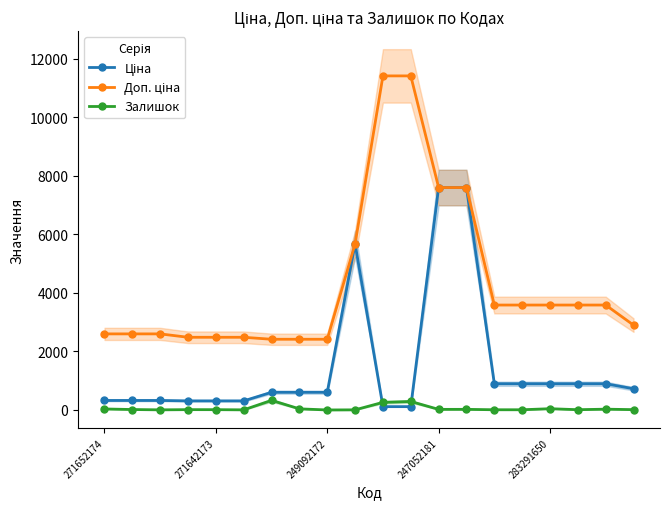

What is the value of the Залишок point at the 2nd from the left?

15.0